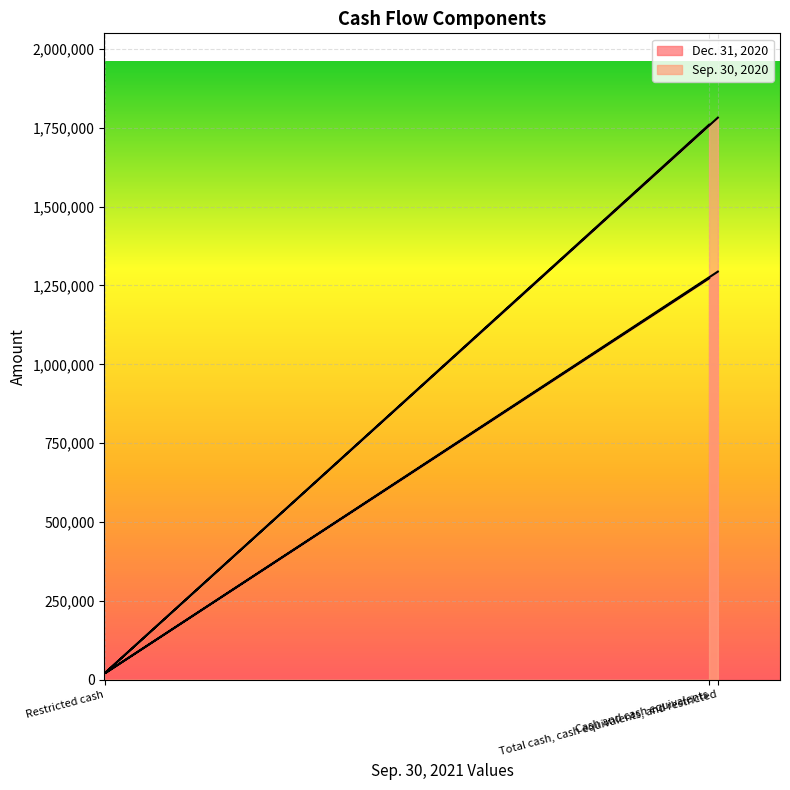

List the series in order of their overall mean, highest first.

Sep. 30, 2020, Dec. 31, 2020